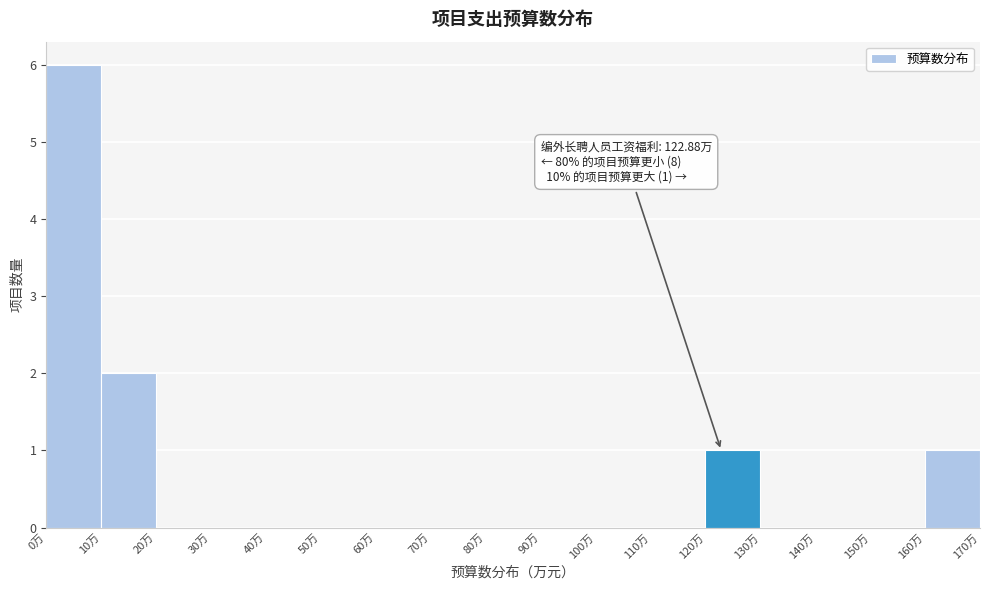

Which range on the x-axis has the tallest bar?

0 to 10